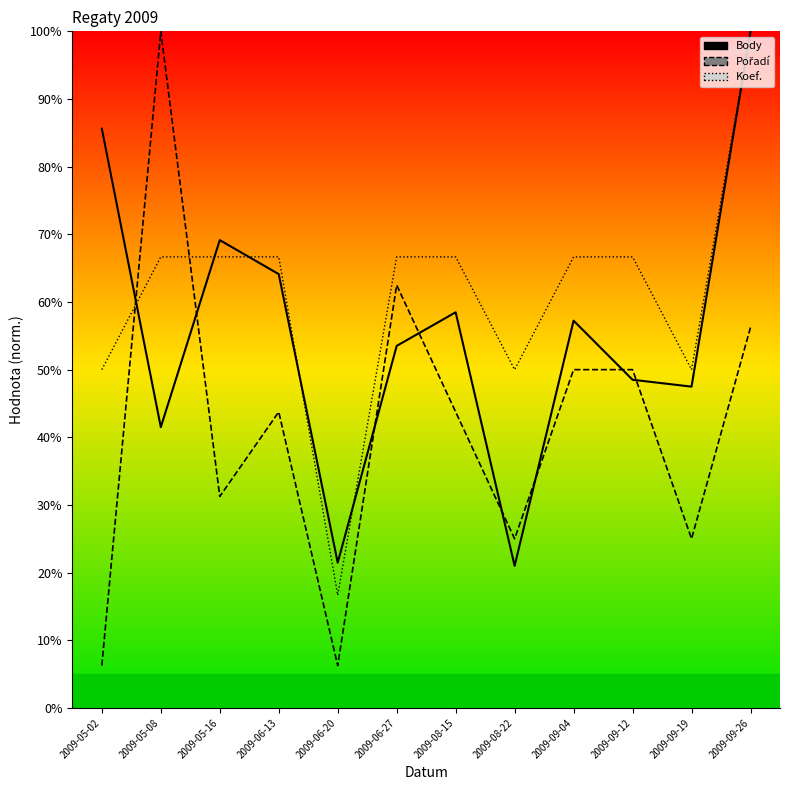

What is the sum of the Pořadí values at 2009-05-16 and 2009-08-15?

75.0